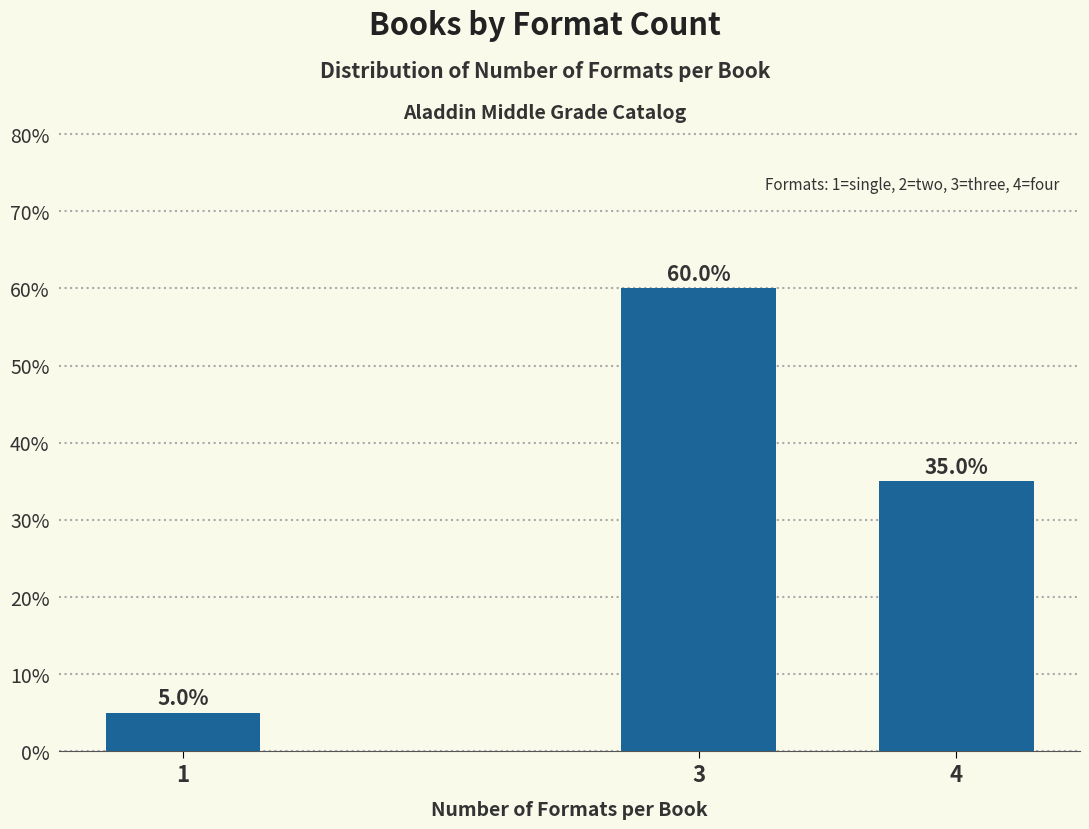

Reading right to left, transcribe all the data shown in this chart.

35	60	5